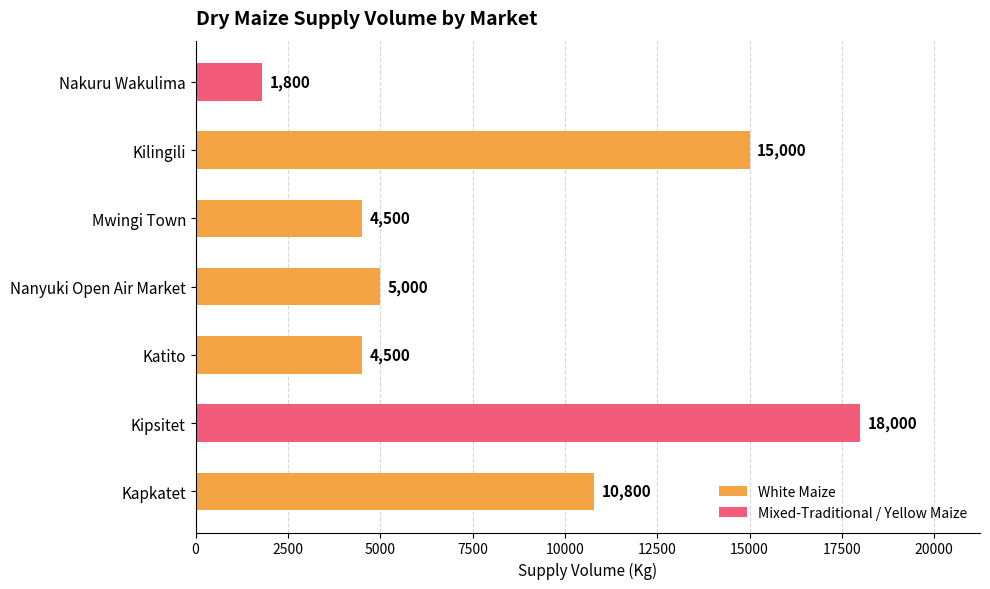

Which category has the lowest value across all series?

Nakuru Wakulima